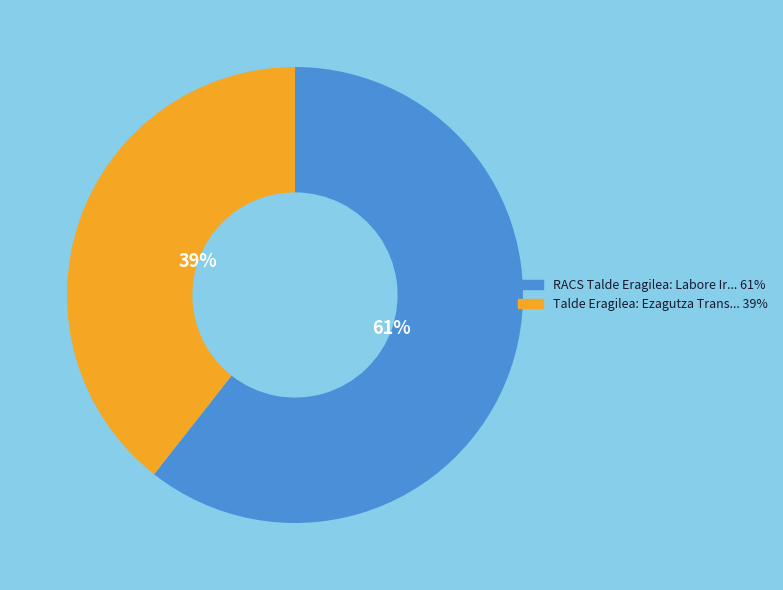

Is there a majority slice in this chart?

Yes